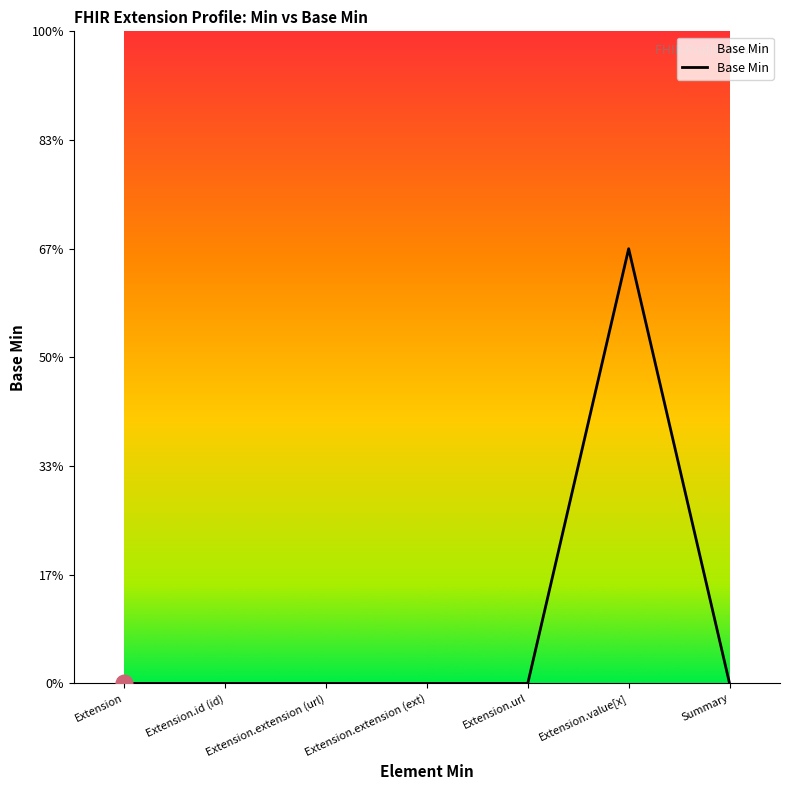

Does the chart display data point markers on the line(s)?

No